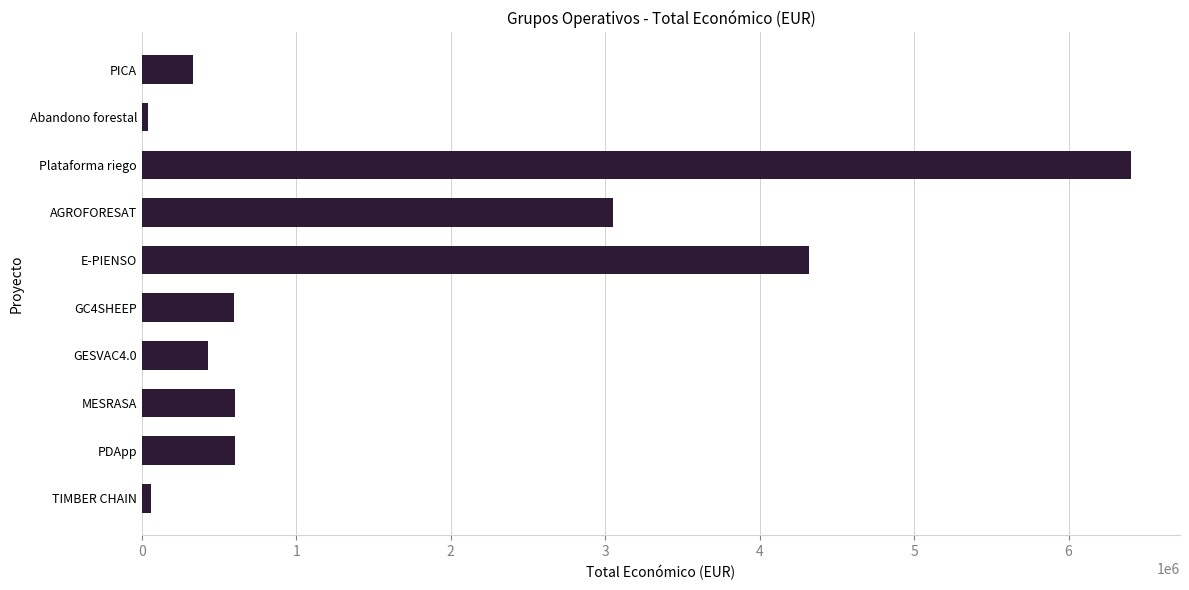

The value at GC4SHEEP is 599022. True or false?

True